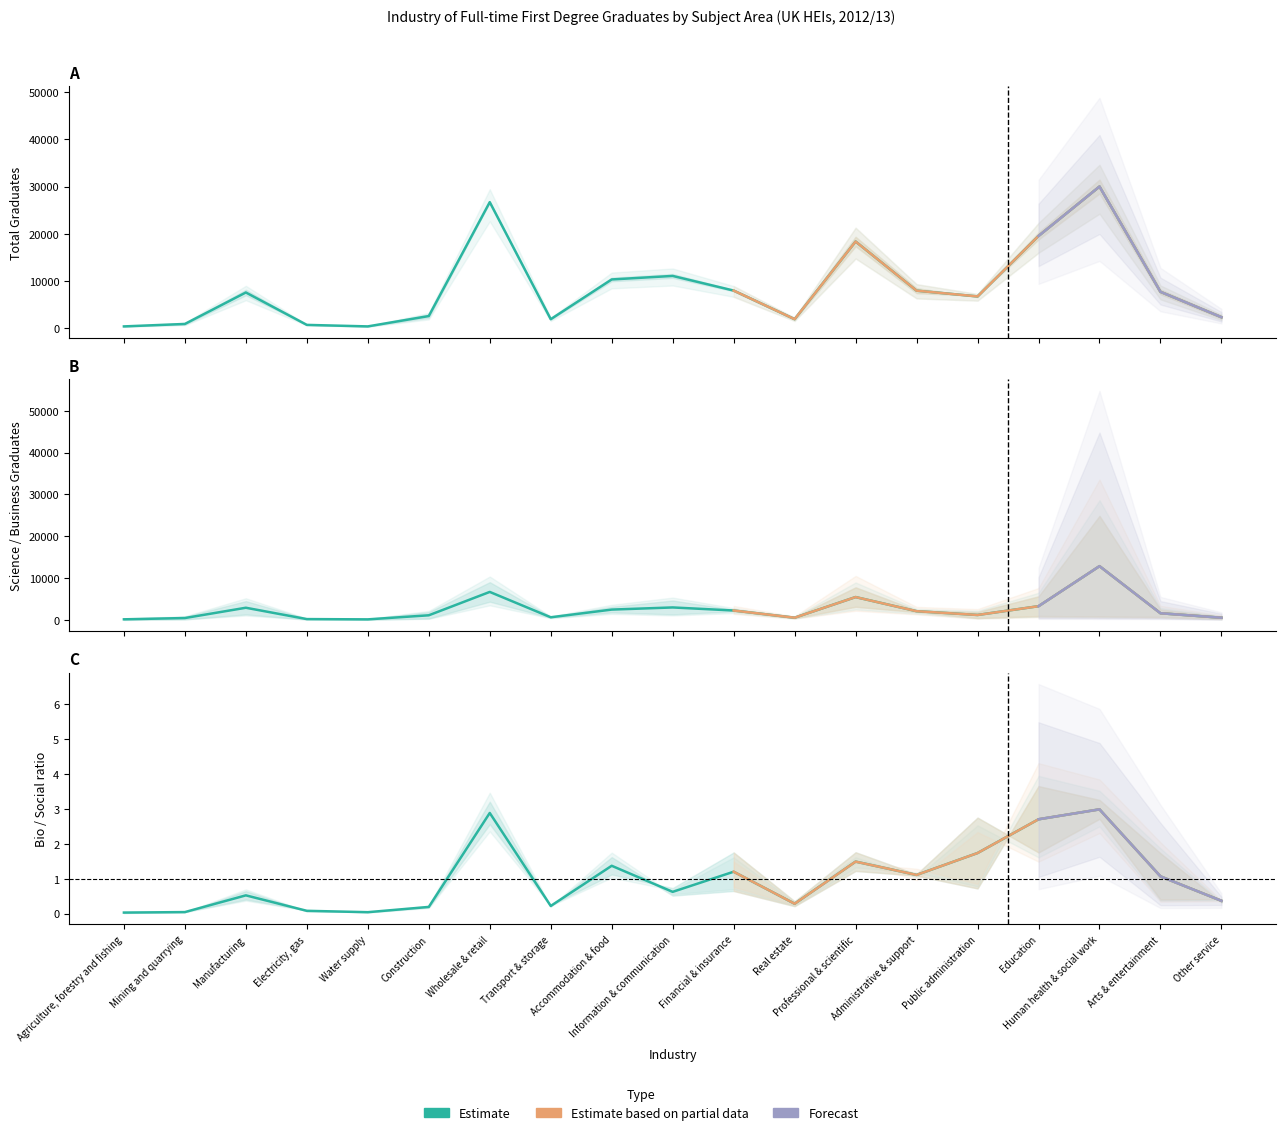

Where is the first local maximum for Total 2012/13?

Manufacturing